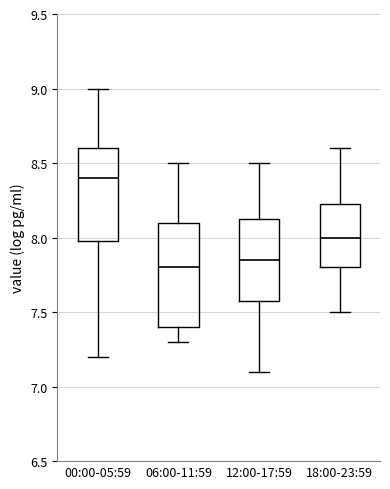

Reading left to right, read every box against the y-axis: the position of its median line, the range the box covers, and the ends of its whiskers. The values are not printed on the chart, so give them approximately, as read against the axis.

00:00-05:59: median 8.40, box 8.00 to 8.60, whiskers 7.20 to 9.00
06:00-11:59: median 7.80, box 7.40 to 8.10, whiskers 7.30 to 8.50
12:00-17:59: median 7.85, box 7.60 to 8.15, whiskers 7.10 to 8.50
18:00-23:59: median 8.00, box 7.80 to 8.25, whiskers 7.50 to 8.60